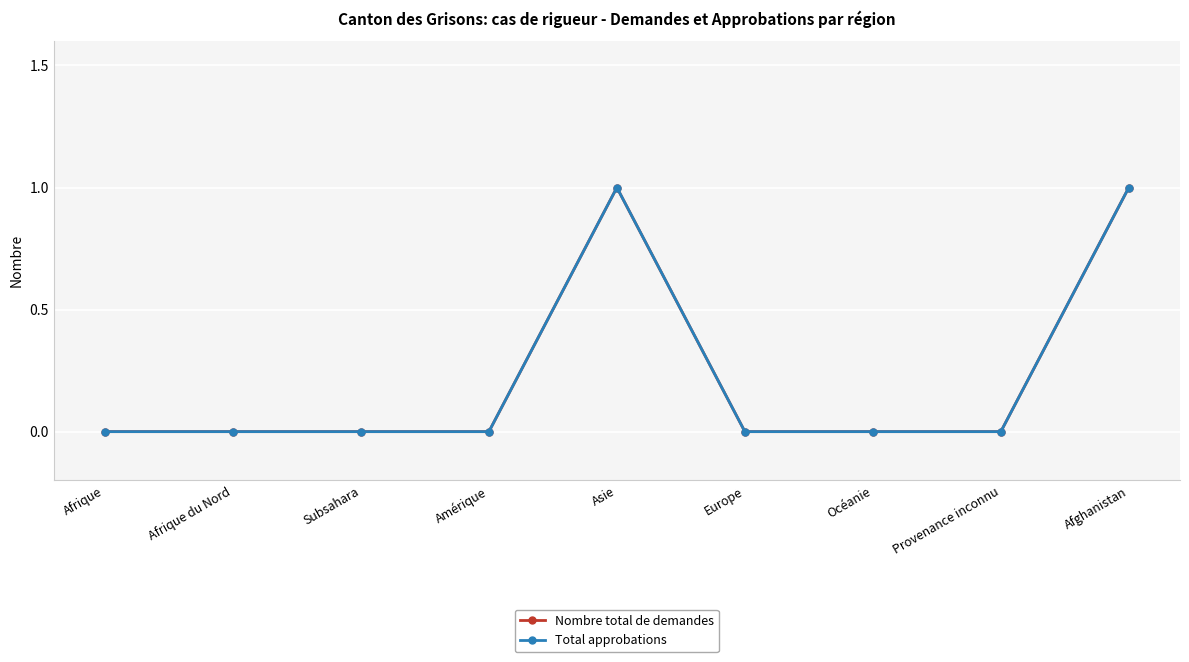

Which label corresponds to the smallest value in the chart?

Afrique